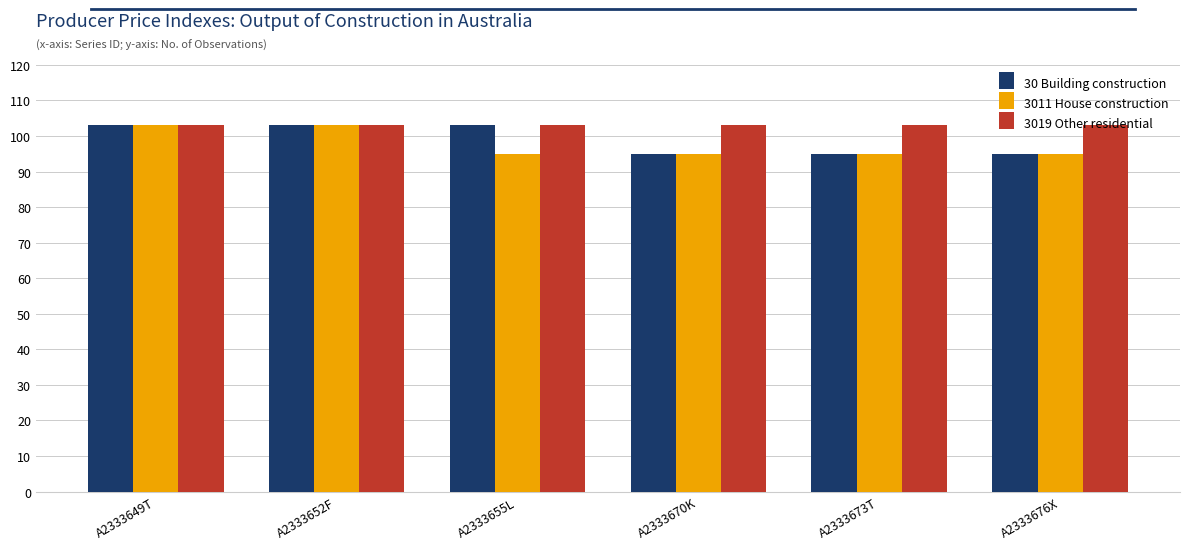

The value of 3011 House construction at A2333655L is 95. True or false?

True